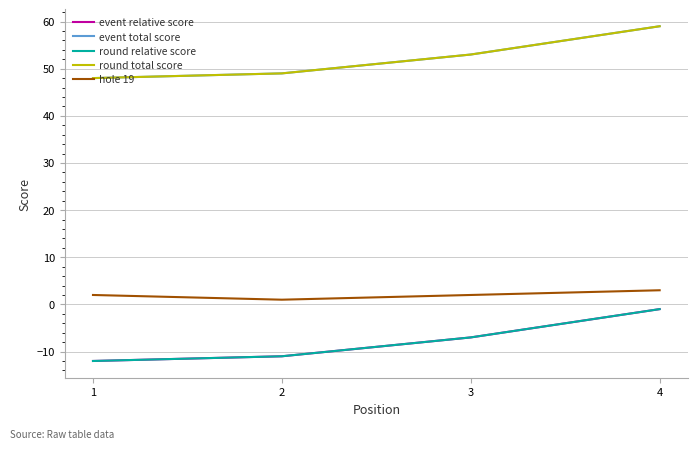

Between 1 and 4, which is larger?

4